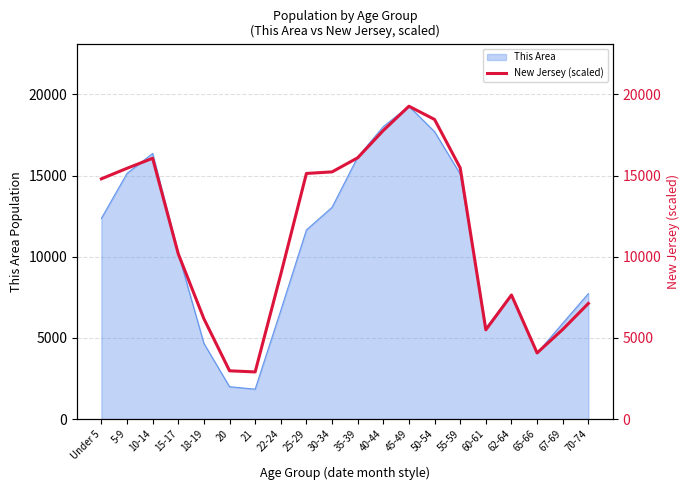

At which category does the data reach its first local peak?

10-14